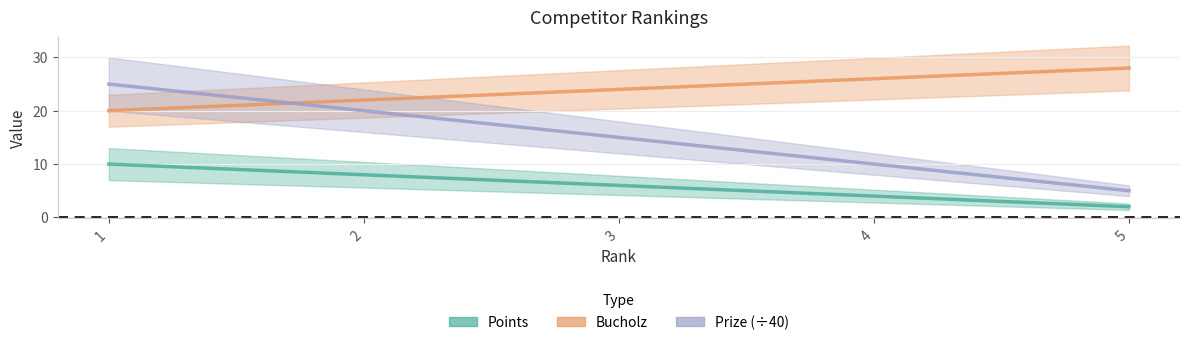

What is the average value of the Points series?

6